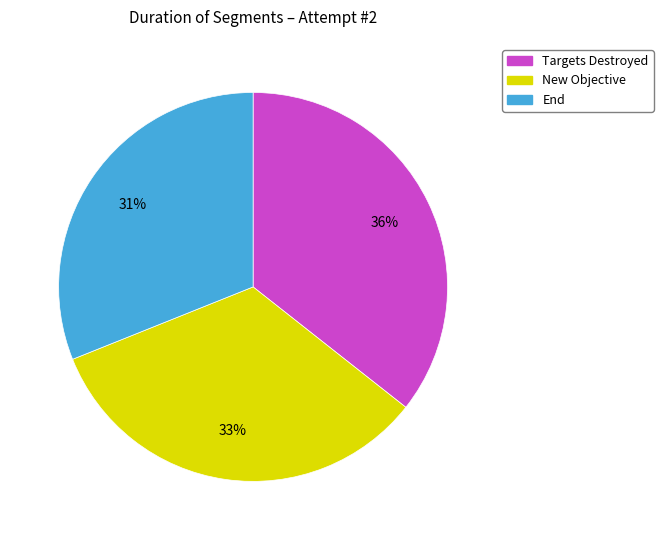

To the nearest percent, what percentage of the pie is Targets Destroyed?

36%